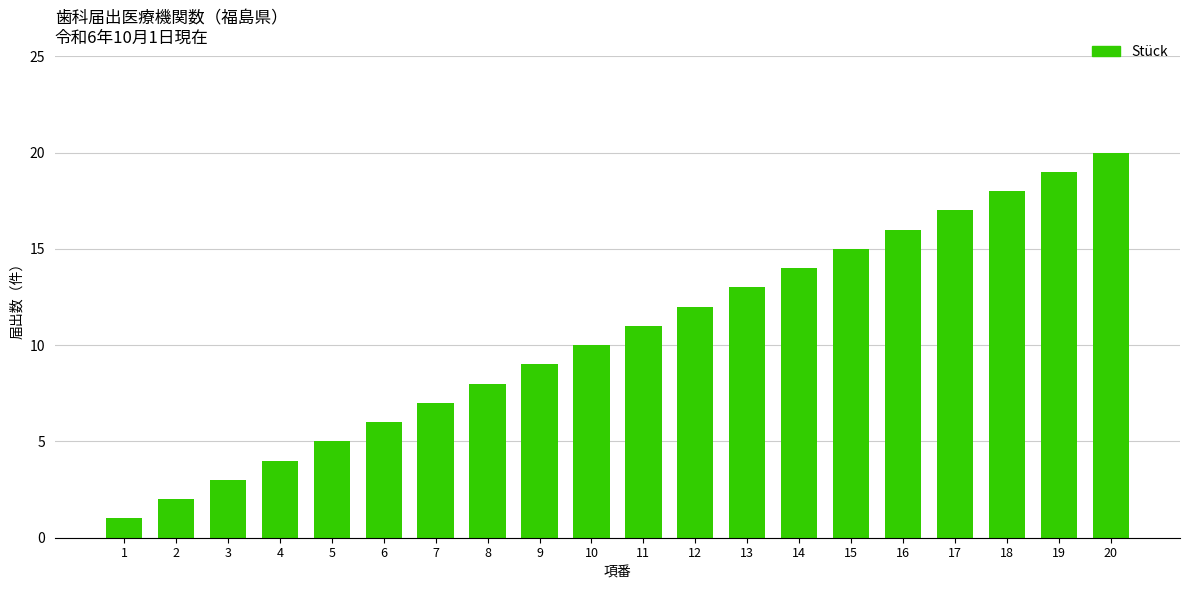

What is the minimum value shown in the chart?

1